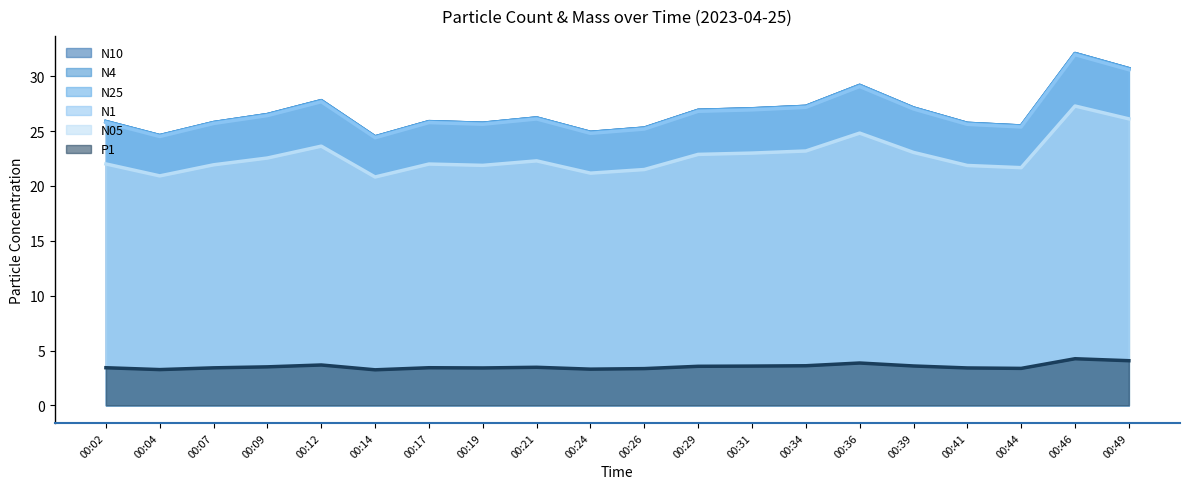

The N1 series shows 41.9 at 00:19. True or false?

False